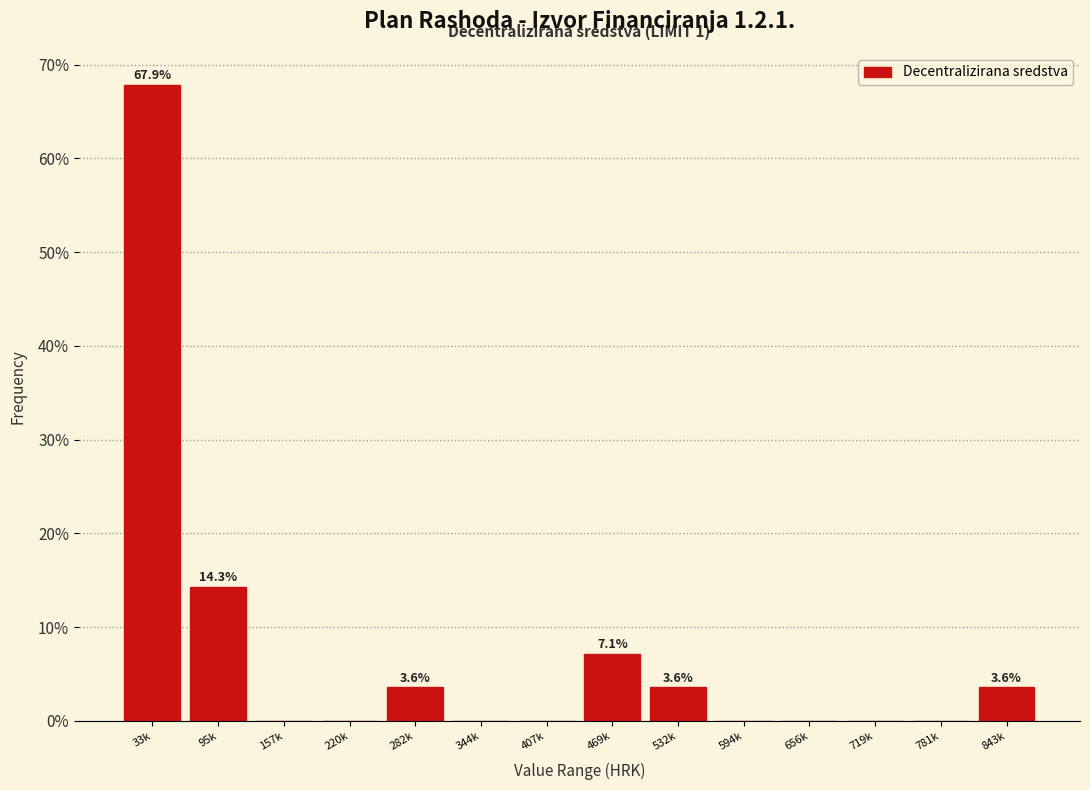

Reading right to left, list all the values displayed in this chart.

843k=3.6	781k=0.0	719k=0.0	656k=0.0	594k=0.0	532k=3.6	469k=7.1	407k=0.0	344k=0.0	282k=3.6	220k=0.0	157k=0.0	95k=14.3	33k=67.9